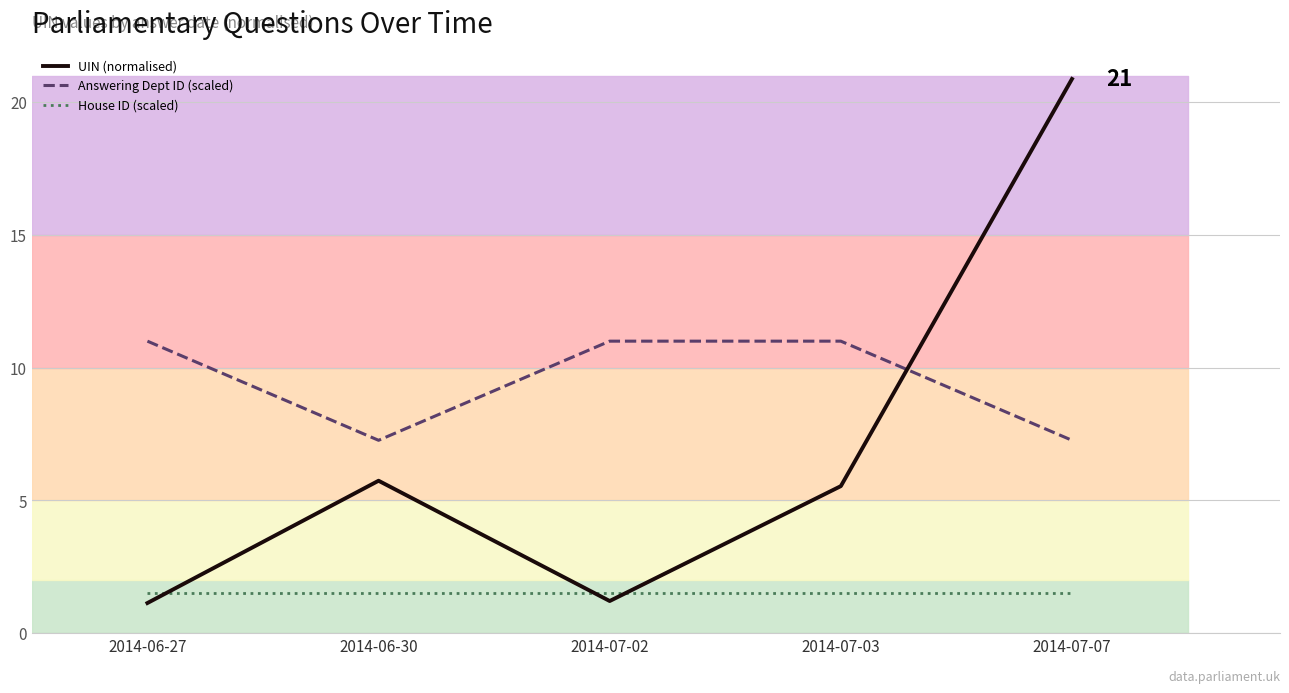

After their last crossing, which series has the higher values: UIN (normalised) or Answering Dept ID (scaled)?

UIN (normalised)